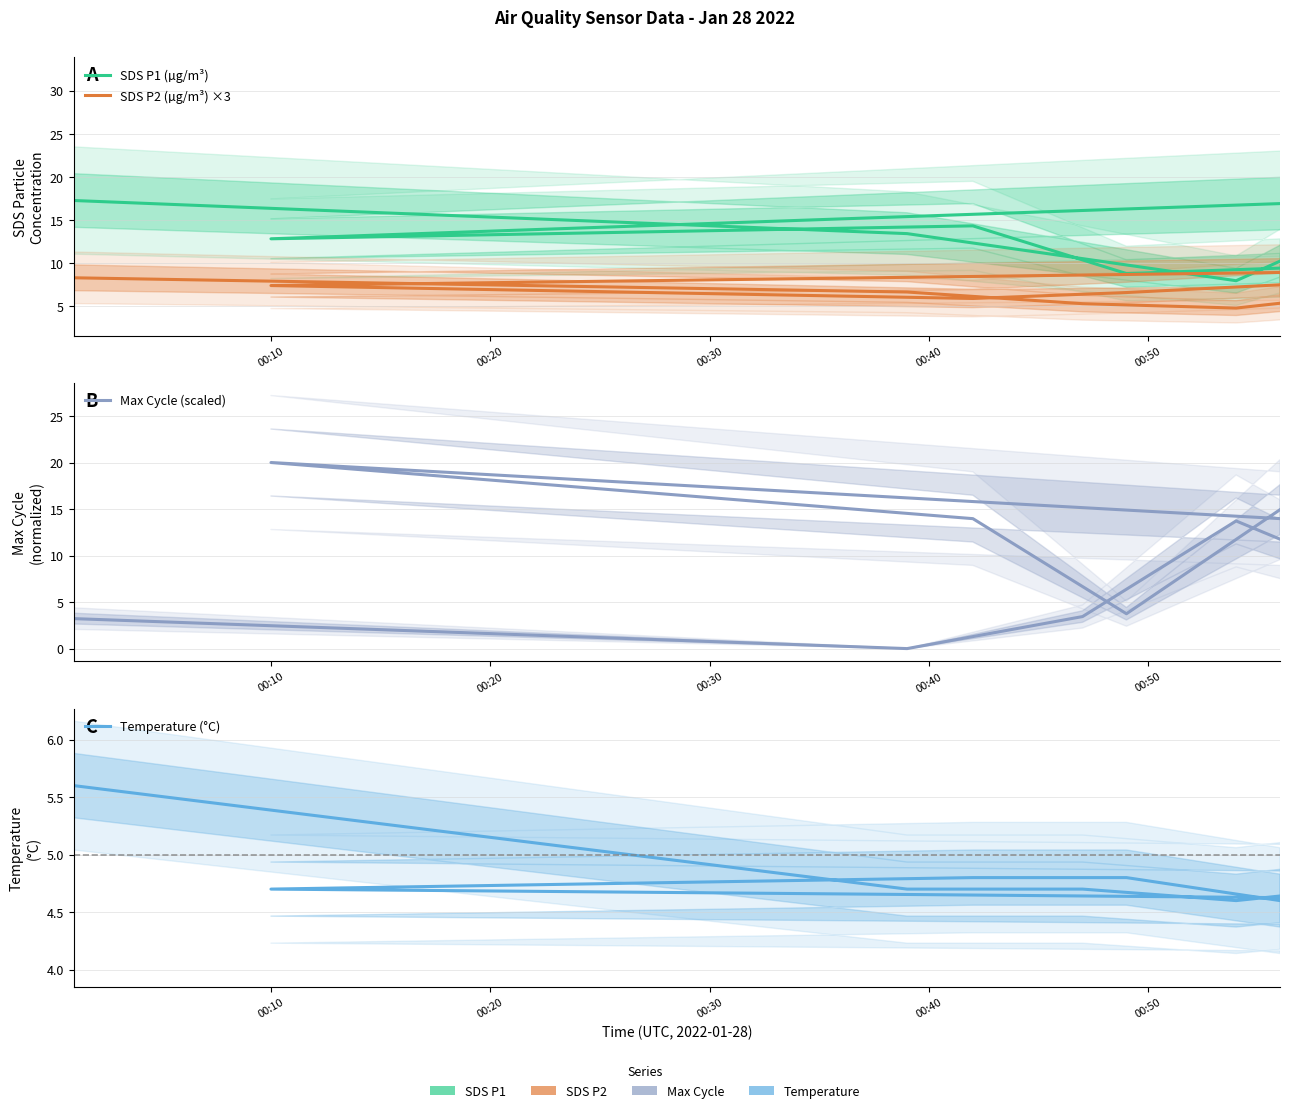

At 00:40, list the series in order from largest to smallest.

Max Cycle (scaled), SDS P1 (µg/m³), SDS P2 (µg/m³) ×3, Temperature (°C)